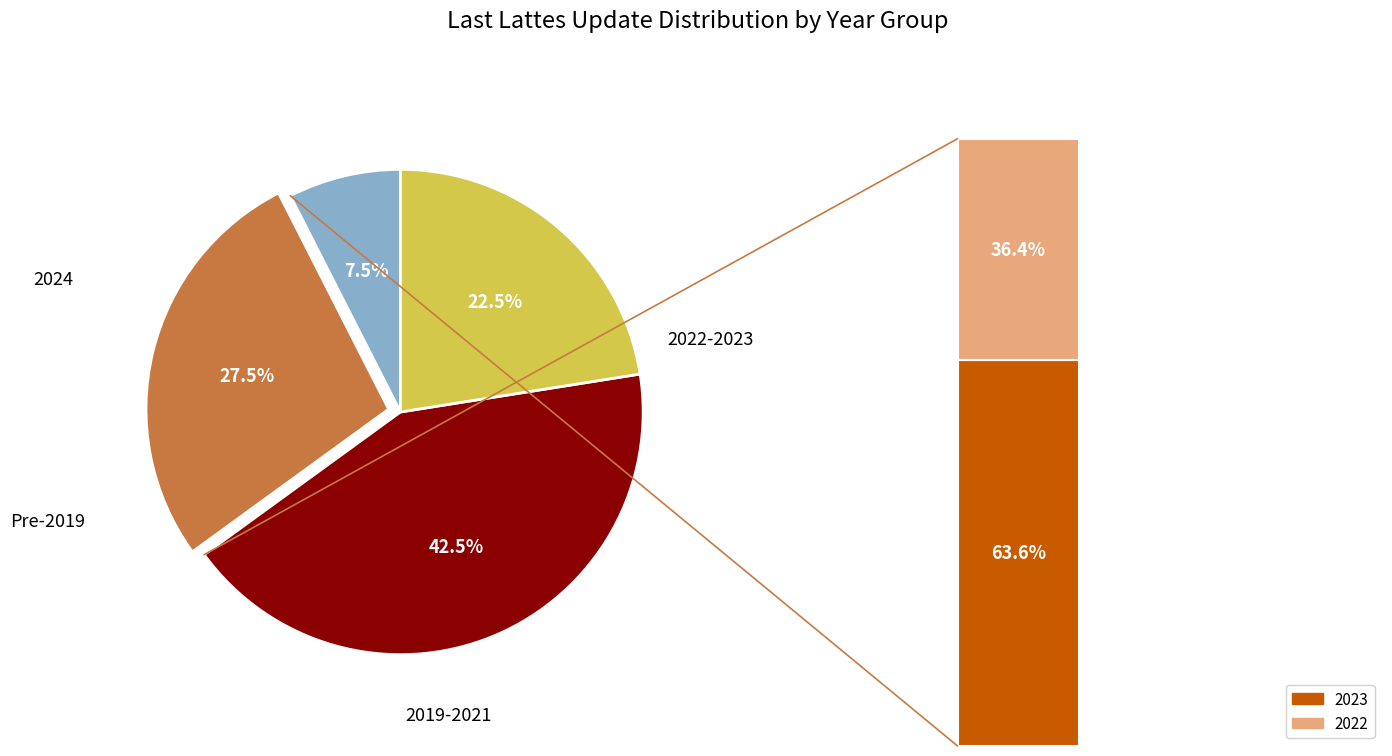

Is 2021 the majority of the pie?

No